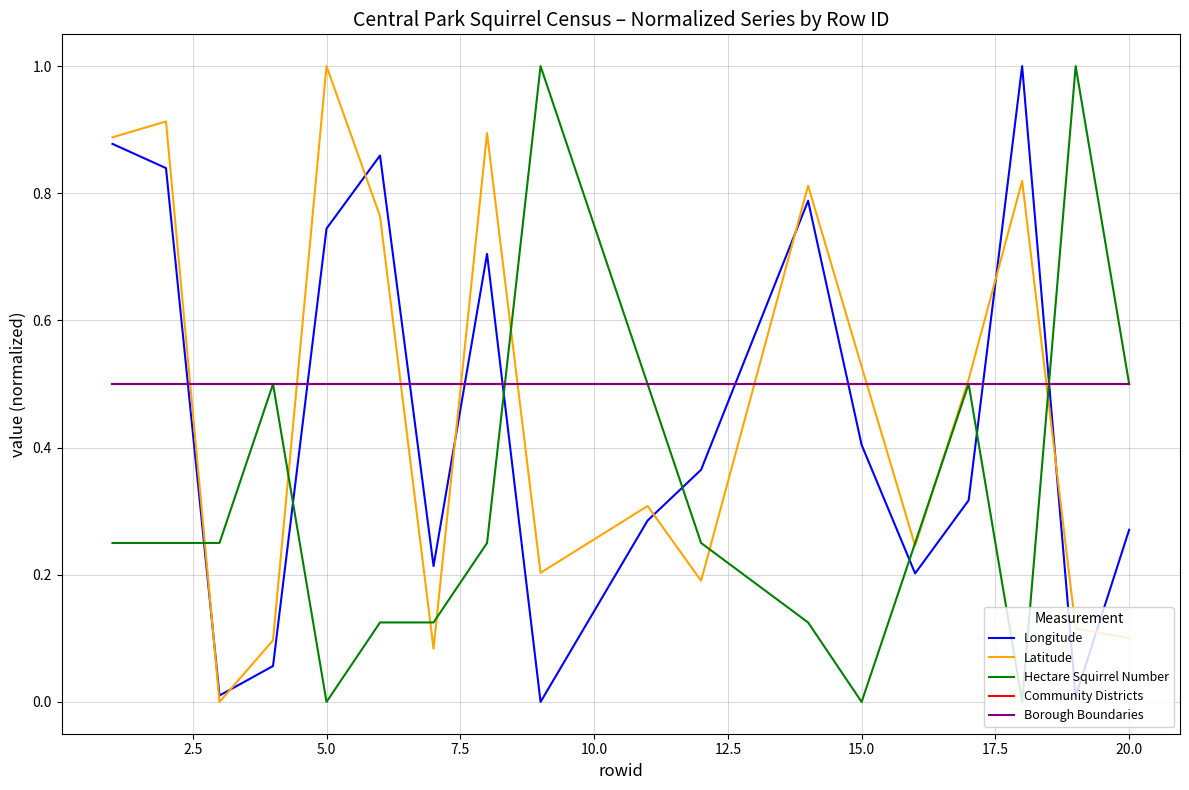

Does the chart display data point markers on the line(s)?

No